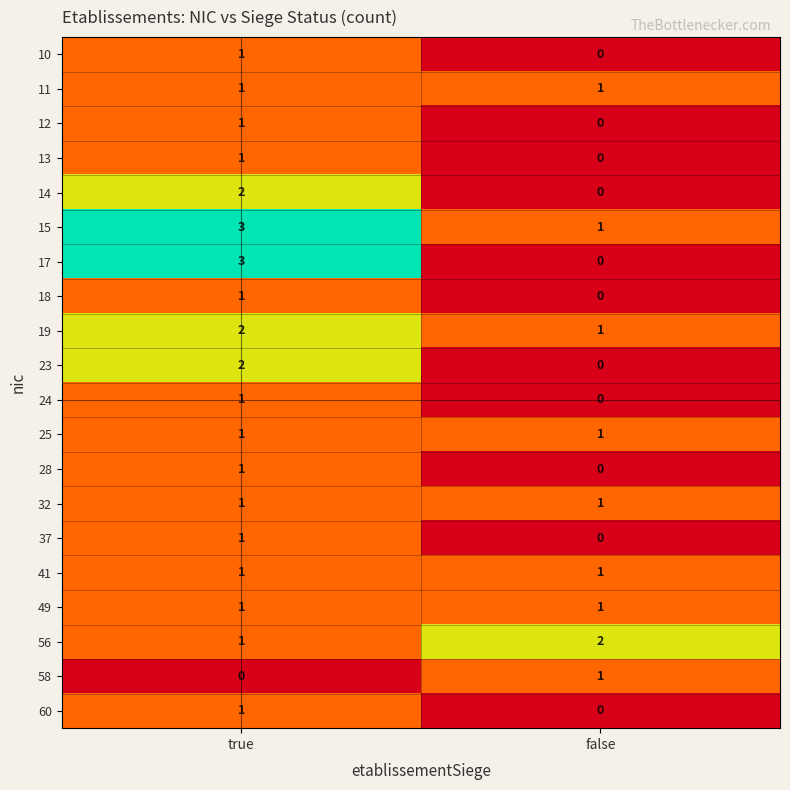

Where is 56 nearest to the value 1?

true